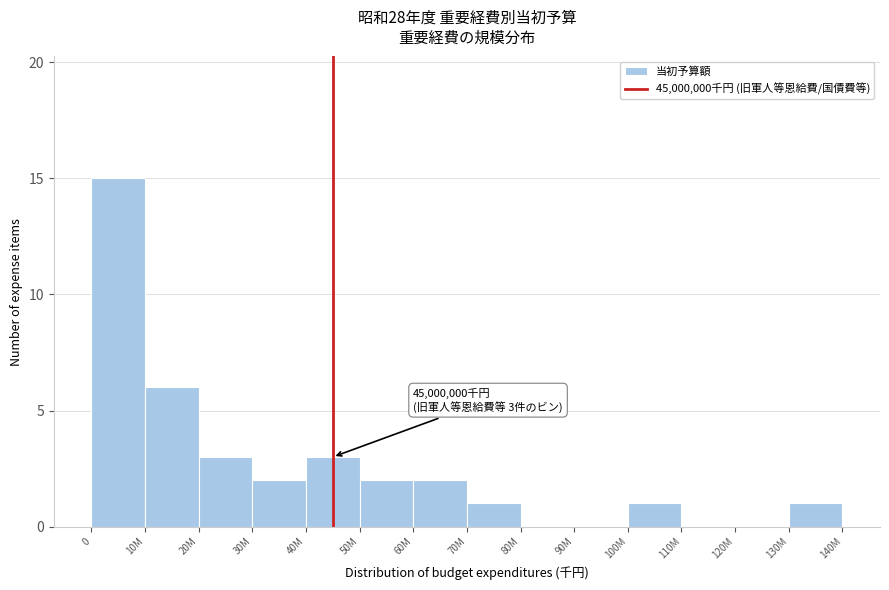

Reading left to right, what are all the values shown in this chart?

0=15	10M=6	20M=3	30M=2	40M=3	50M=2	60M=2	70M=1	80M=0	90M=0	100M=1	110M=0	120M=0	130M=1